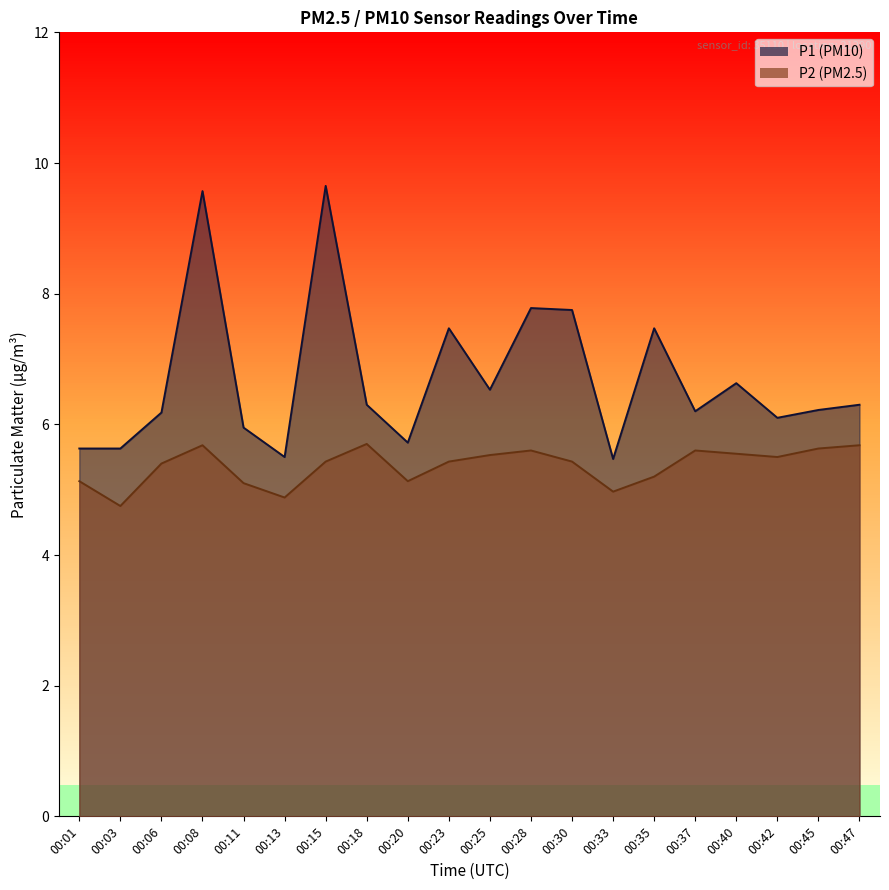

How many data points in P2 are above 5?

17